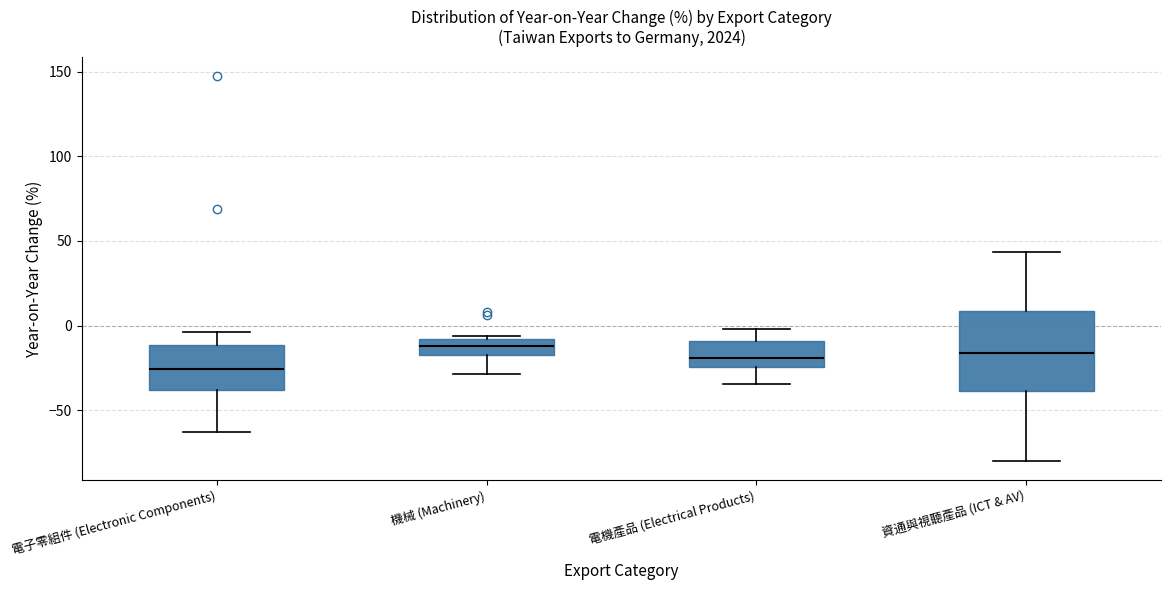

Comparing the boxes themselves (not the whiskers), which one is the tallest?

資通與視聽產品 (ICT & AV)